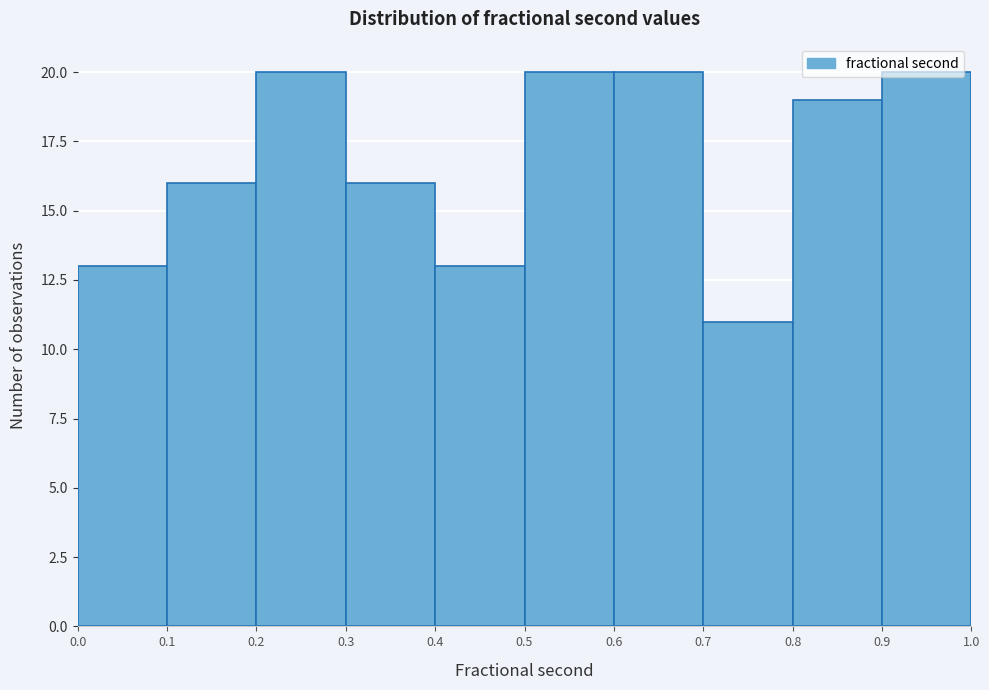

Reading left to right, list every bar in this chart as the range it spans on the x-axis followed by its height. The values are not printed on the chart, so give them approximately, as read against the axis.

0.0 to 0.1: 13
0.1 to 0.2: 16
0.2 to 0.3: 20
0.3 to 0.4: 16
0.4 to 0.5: 13
0.5 to 0.6: 20
0.6 to 0.7: 20
0.7 to 0.8: 11
0.8 to 0.9: 19
0.9 to 1.0: 20